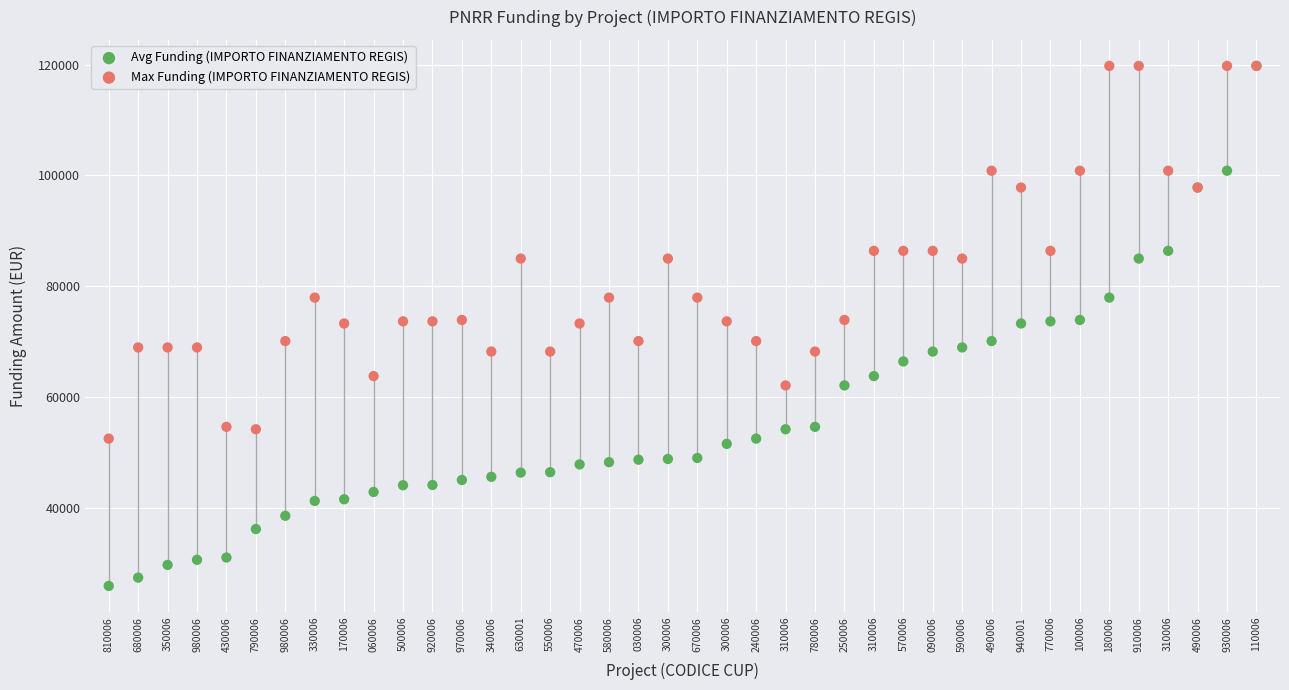

Which series contains the lowest Y value?

Avg Funding (IMPORTO FINANZIAMENTO REGIS)